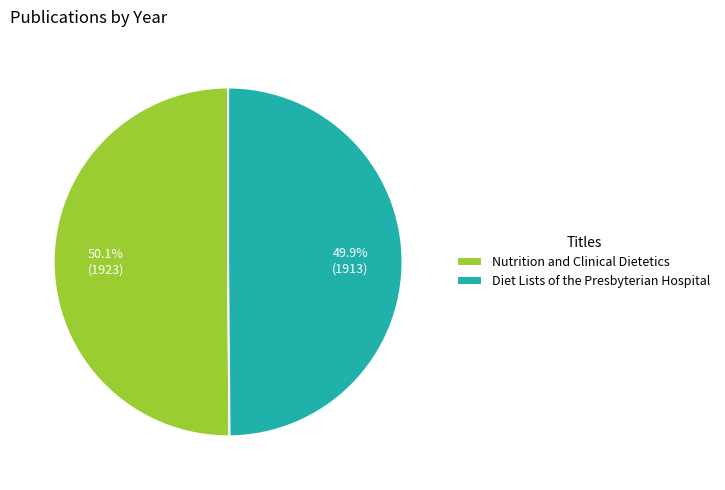

What is the ratio of the value at Diet Lists of the Presbyterian Hospital to the value at Nutrition and Clinical Dietetics?

1.0